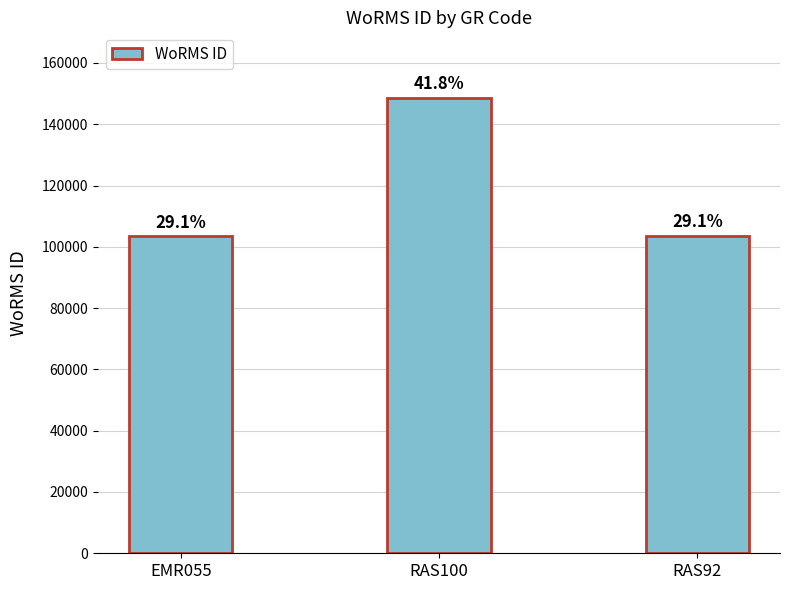

Between EMR055 and RAS92, which is larger?

RAS92